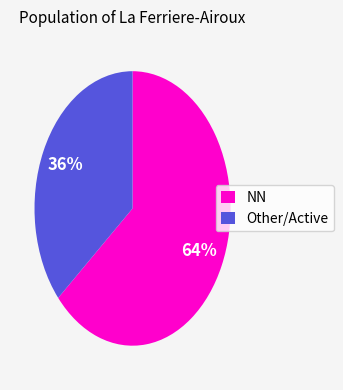

Is the sum of NN and Other/Active greater than half?

Yes